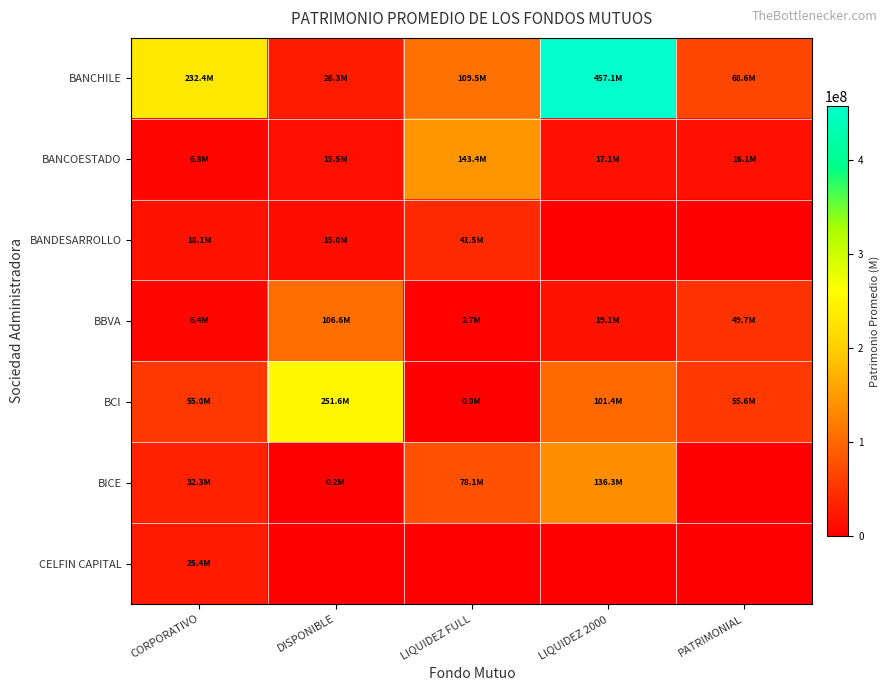

Reading left to right, what are all the values shown in this chart?

BANCHILE: CORPORATIVO=232391247.4	DISPONIBLE=26268278.8	LIQUIDEZ FULL=109549424.7	LIQUIDEZ 2000=457143421.0	PATRIMONIAL=68581669.2
BANCOESTADO: CORPORATIVO=6800249.7	DISPONIBLE=15466812.0	LIQUIDEZ FULL=143429927.2	LIQUIDEZ 2000=17105783.0	PATRIMONIAL=16077162.7
BANDESARROLLO: CORPORATIVO=18089711.4	DISPONIBLE=15005994.0	LIQUIDEZ FULL=41525645.8	LIQUIDEZ 2000=0.0	PATRIMONIAL=0.0
BBVA: CORPORATIVO=6440993.4	DISPONIBLE=106626412.7	LIQUIDEZ FULL=2655770.7	LIQUIDEZ 2000=19104729.1	PATRIMONIAL=49685088.5
BCI: CORPORATIVO=54965702.5	DISPONIBLE=251597881.1	LIQUIDEZ FULL=10996.8	LIQUIDEZ 2000=101397640.3	PATRIMONIAL=55600631.0
BICE: CORPORATIVO=32339165.6	DISPONIBLE=243937.9	LIQUIDEZ FULL=78146403.3	LIQUIDEZ 2000=136329860.5	PATRIMONIAL=0.0
CELFIN CAPITAL: CORPORATIVO=25448377.1	DISPONIBLE=0.0	LIQUIDEZ FULL=0.0	LIQUIDEZ 2000=0.0	PATRIMONIAL=0.0